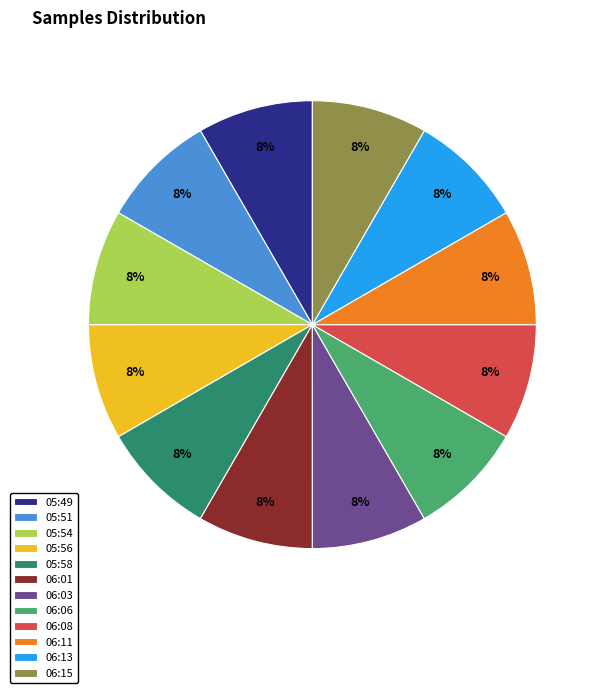

Does 06:11 account for over 50% of the chart?

No